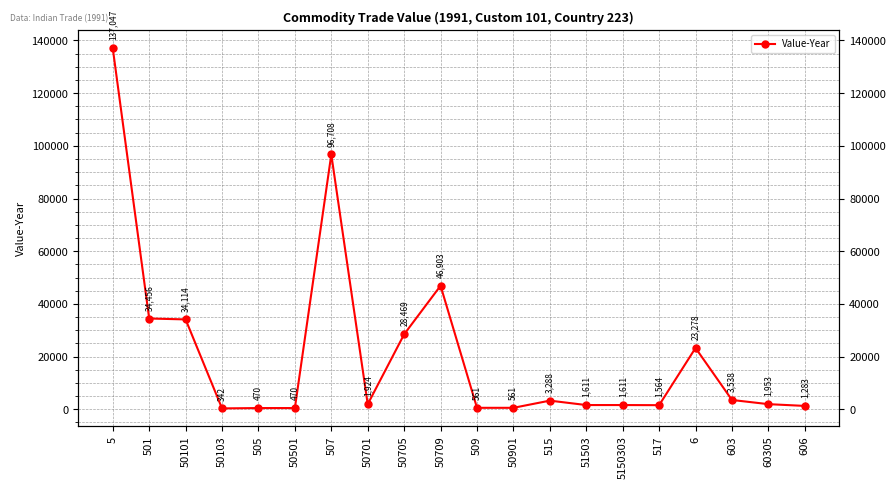

List the labels in order of value, smallest first.

50103, 505, 50501, 509, 50901, 606, 517, 51503, 5150303, 50701, 60305, 515, 603, 6, 50705, 50101, 501, 50709, 507, 5